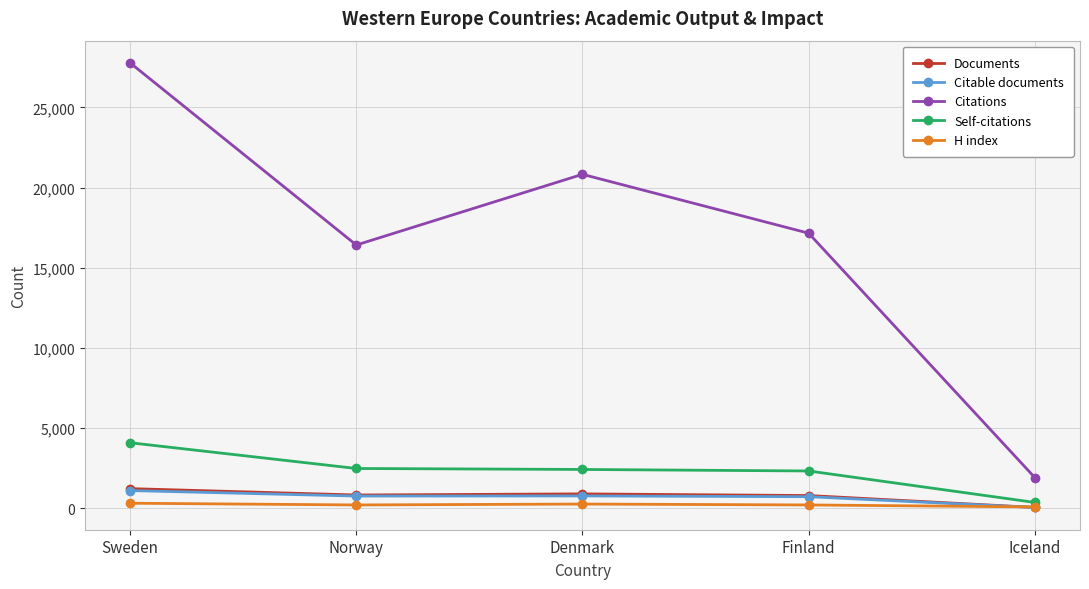

Between Norway and Iceland, which series saw the biggest shift?

Citations